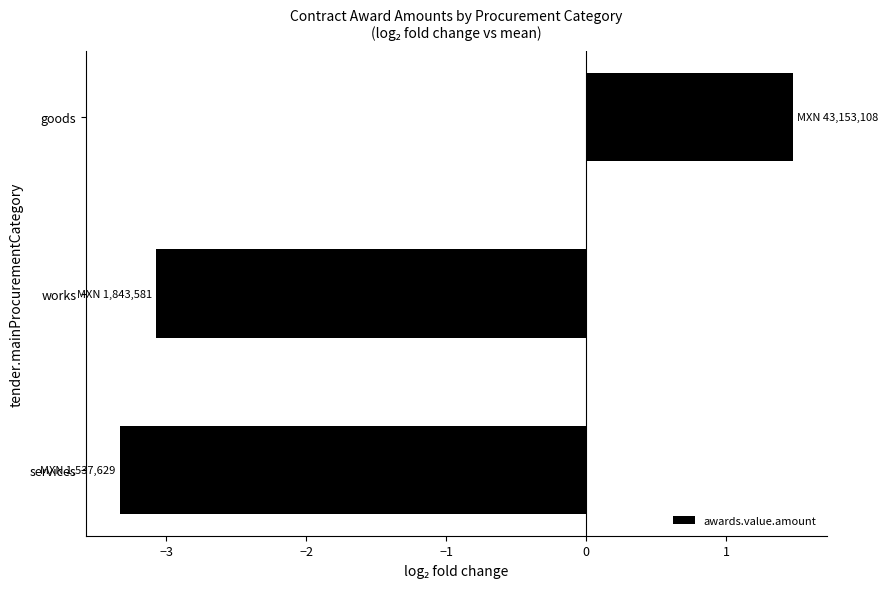

Are the bars grouped side by side (vs. stacked)?

No